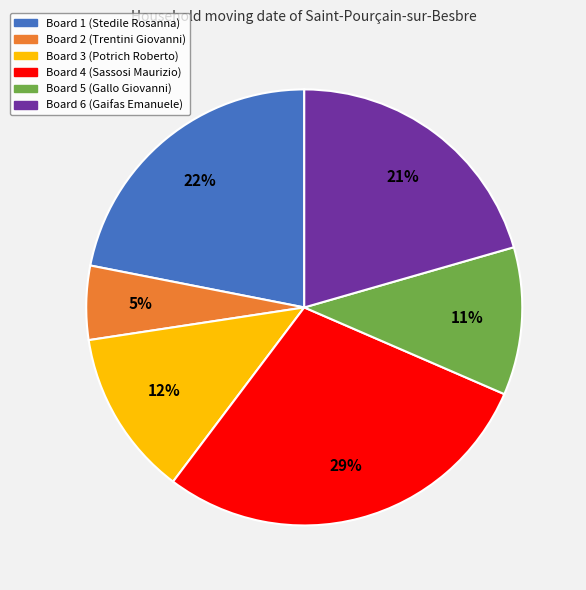

Approximately how many times larger is the value at Board 1 compared to Board 4?

0.8